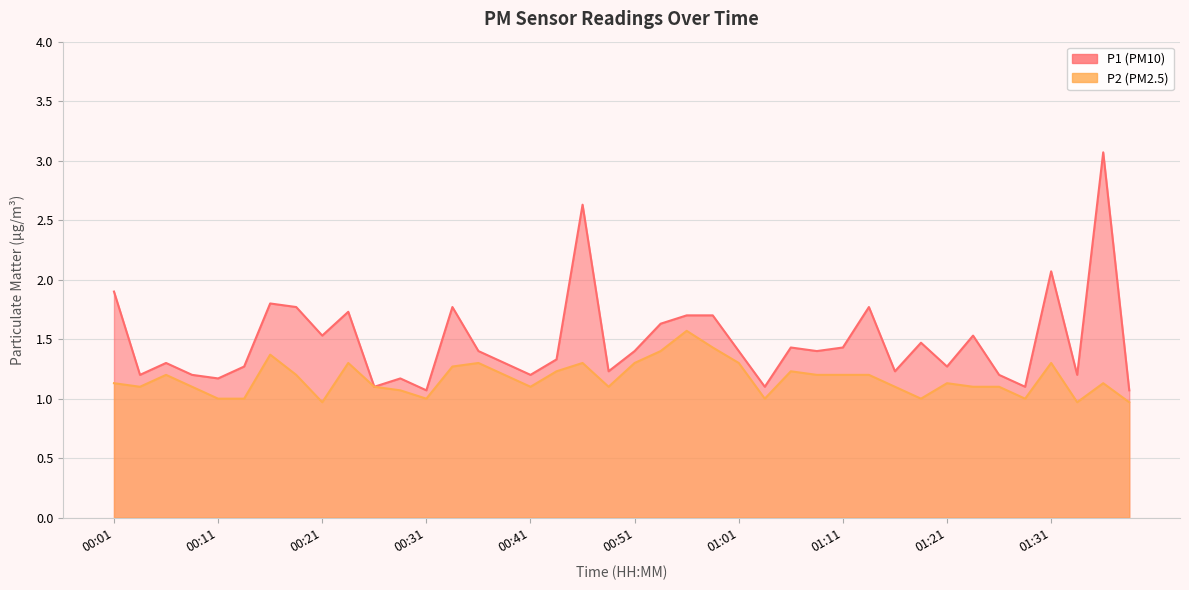

List the series in order of their peak value, lowest first.

P2, P1